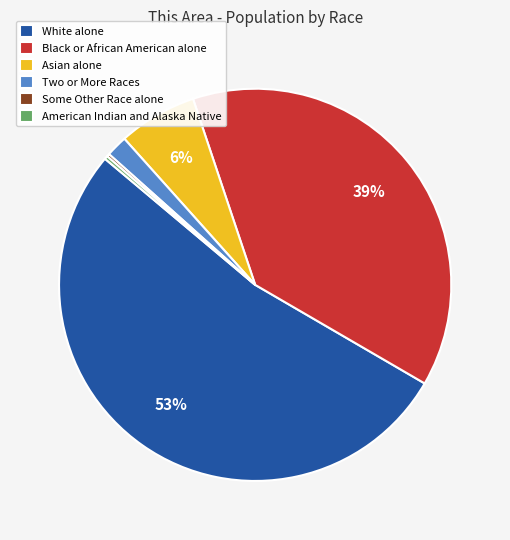

What is the largest slice in the pie chart?

White alone